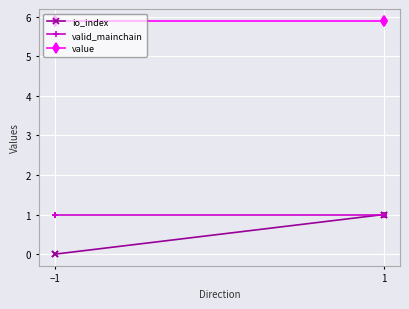

True or false: io_index has more than 1 interior local peaks.

False